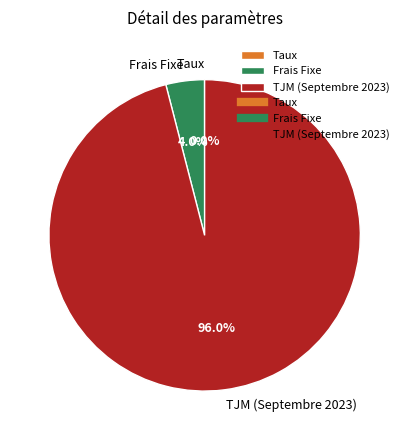

Is there any slice that represents more than half of the pie?

Yes